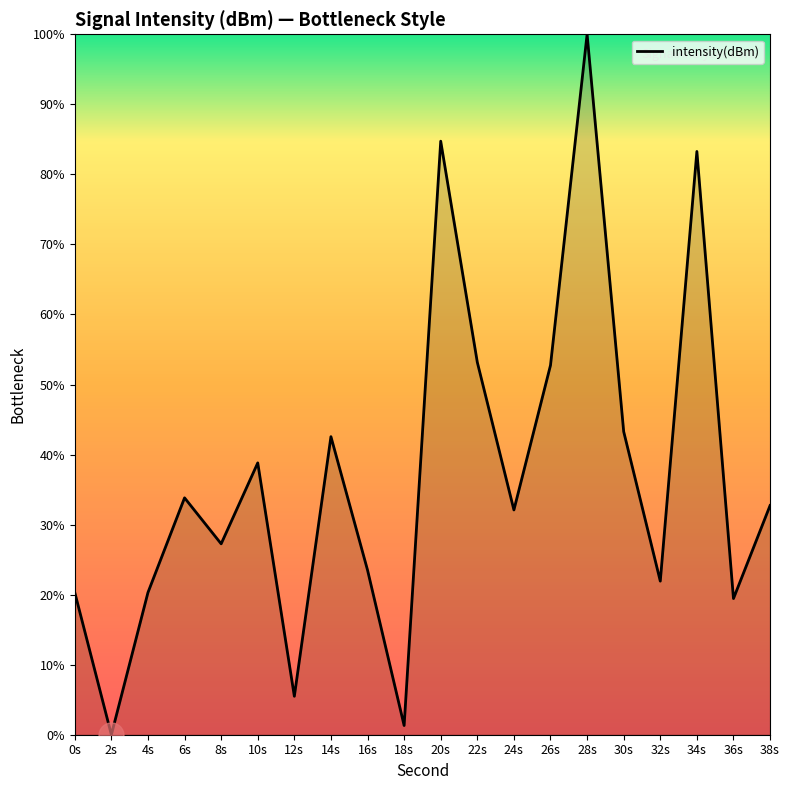

What position from the right is 10s?

15